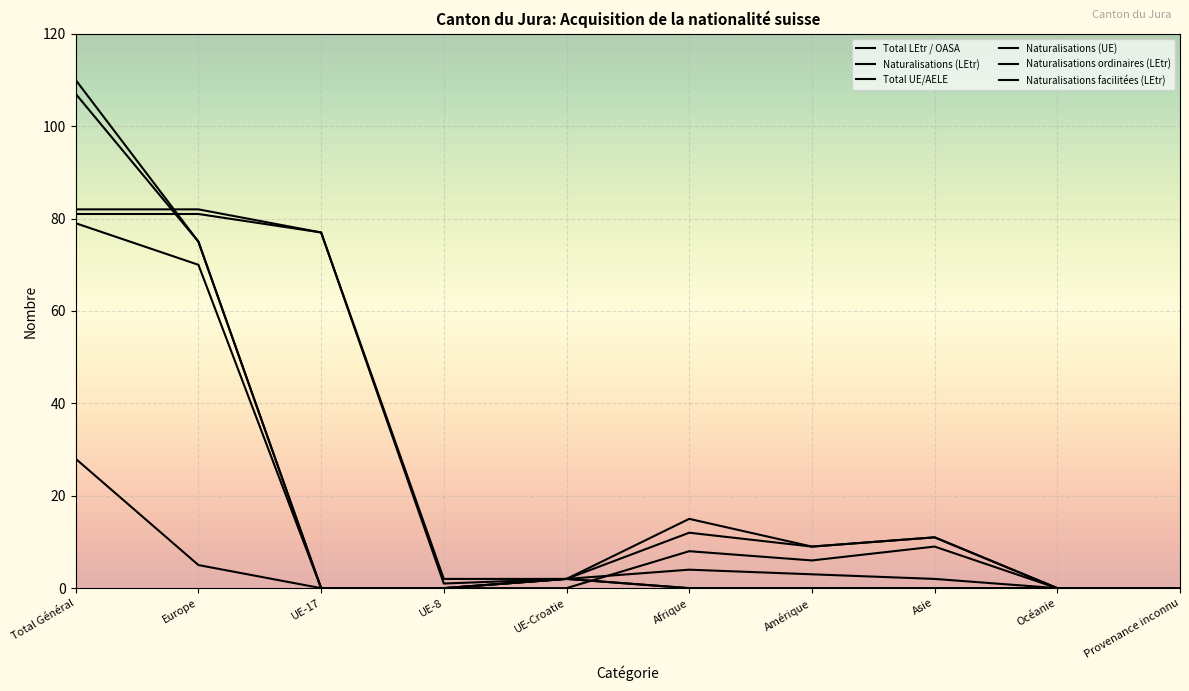

Which series has the largest range (max minus min)?

Total LEtr / OASA